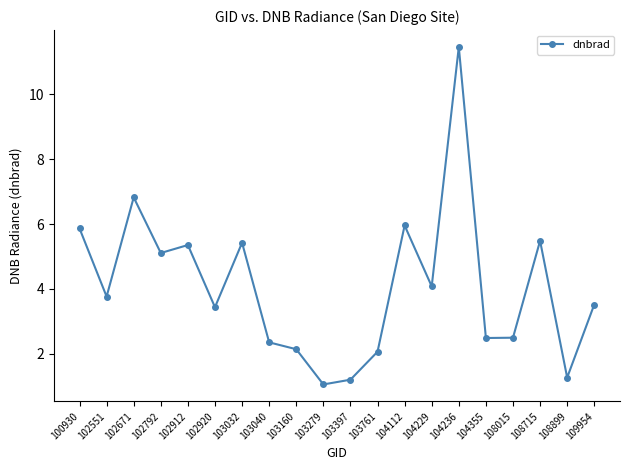

True or false: the data has more than 0 interior local peaks.

True